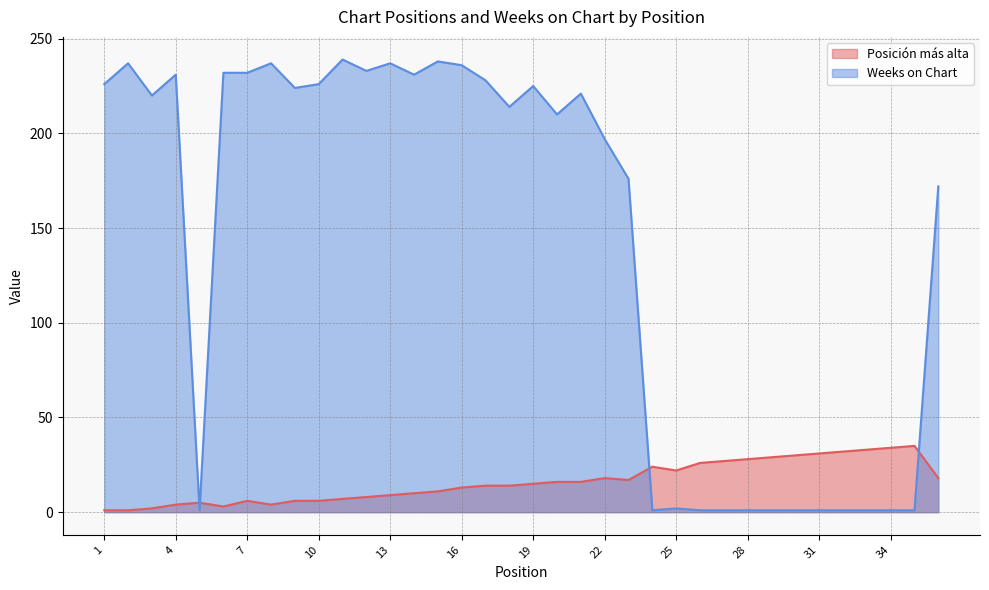

Reading left to right, extract all data points from this chart.

Posición más alta: 1	1	2	4	5	3	6	4	6	6	7	8	9	10	11	13	14	14	15	16	16	18	17	24	22	26	27	28	29	30	31	32	33	34	35	18
Weeks on Chart: 226	237	220	231	1	232	232	237	224	226	239	233	237	231	238	236	228	214	225	210	221	197	176	1	2	1	1	1	1	1	1	1	1	1	1	172